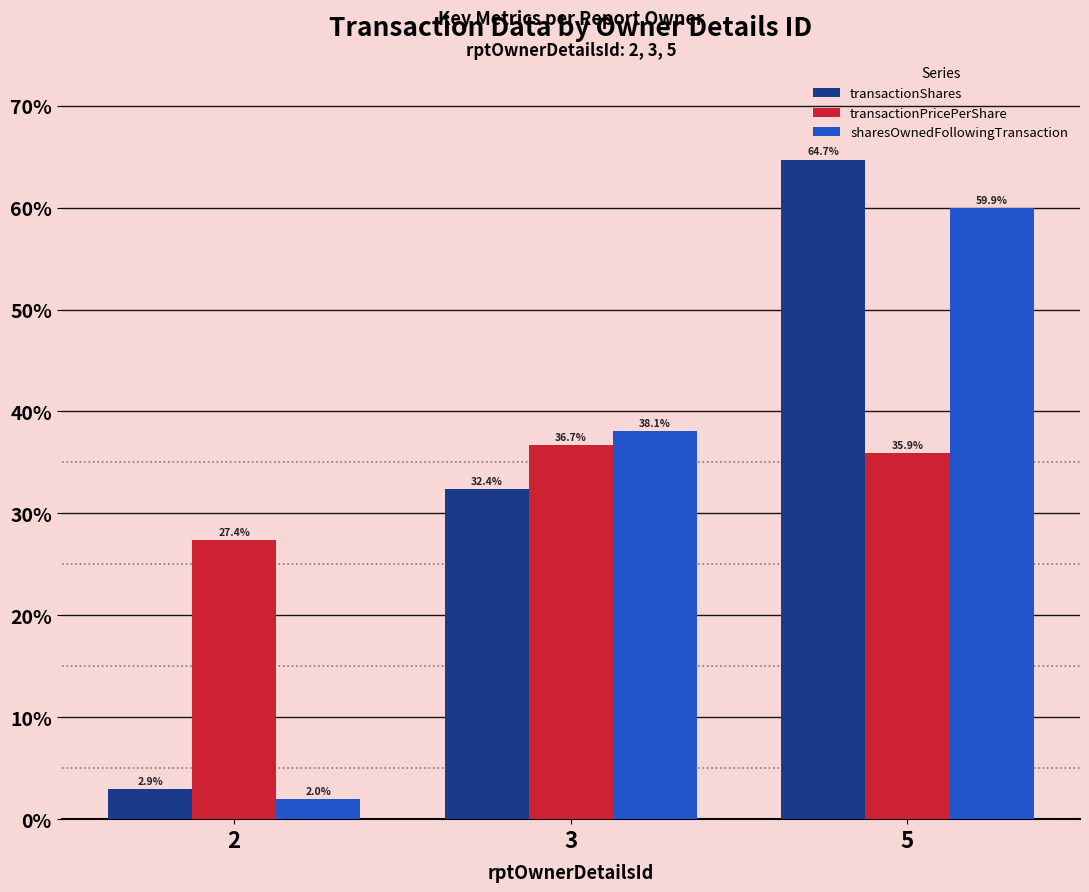

What is the difference between the sharesOwnedFollowingTransaction values at 5 and 2?

58.0